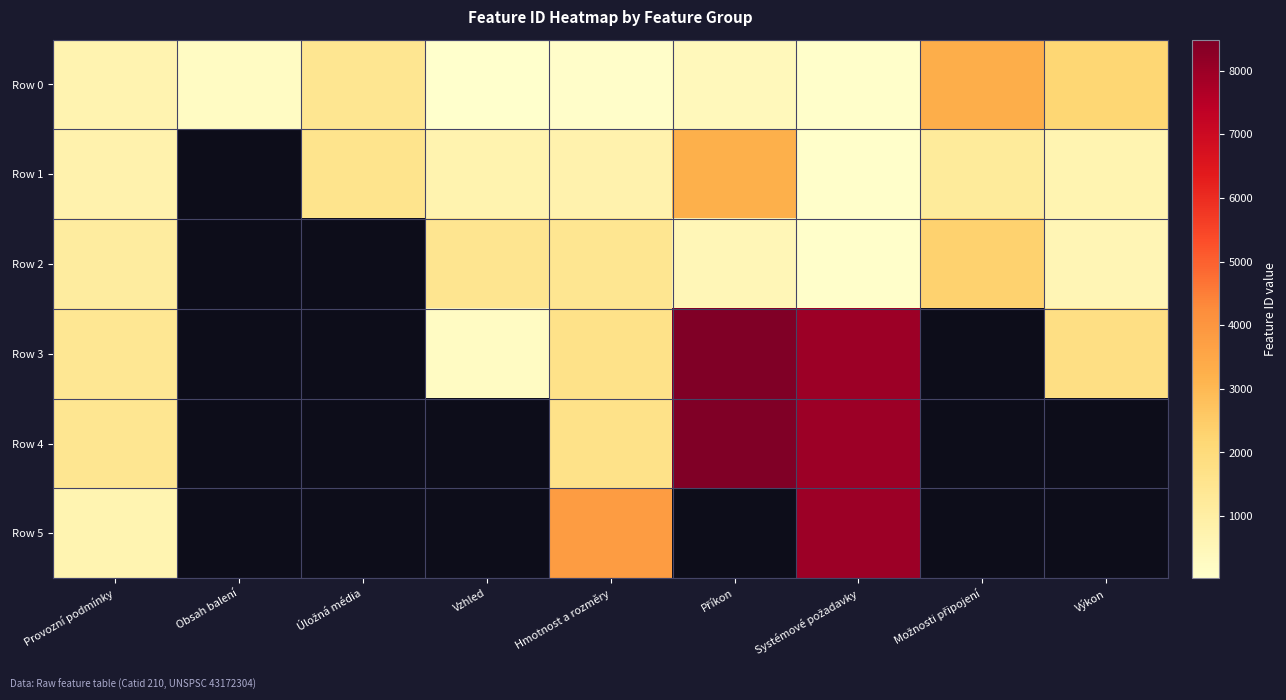

Which label corresponds to the smallest value in the chart?

Vzhled